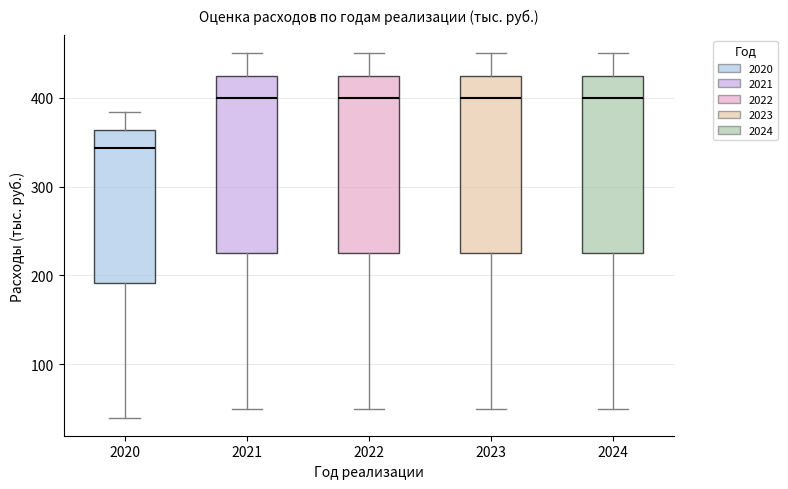

Reading left to right, read every box against the y-axis: the position of its median line, the range the box covers, and the ends of its whiskers. The values are not printed on the chart, so give them approximately, as read against the axis.

2020: median 340, box 190 to 360, whiskers 40 to 380
2021: median 400, box 230 to 430, whiskers 50 to 450
2022: median 400, box 230 to 430, whiskers 50 to 450
2023: median 400, box 230 to 430, whiskers 50 to 450
2024: median 400, box 230 to 430, whiskers 50 to 450